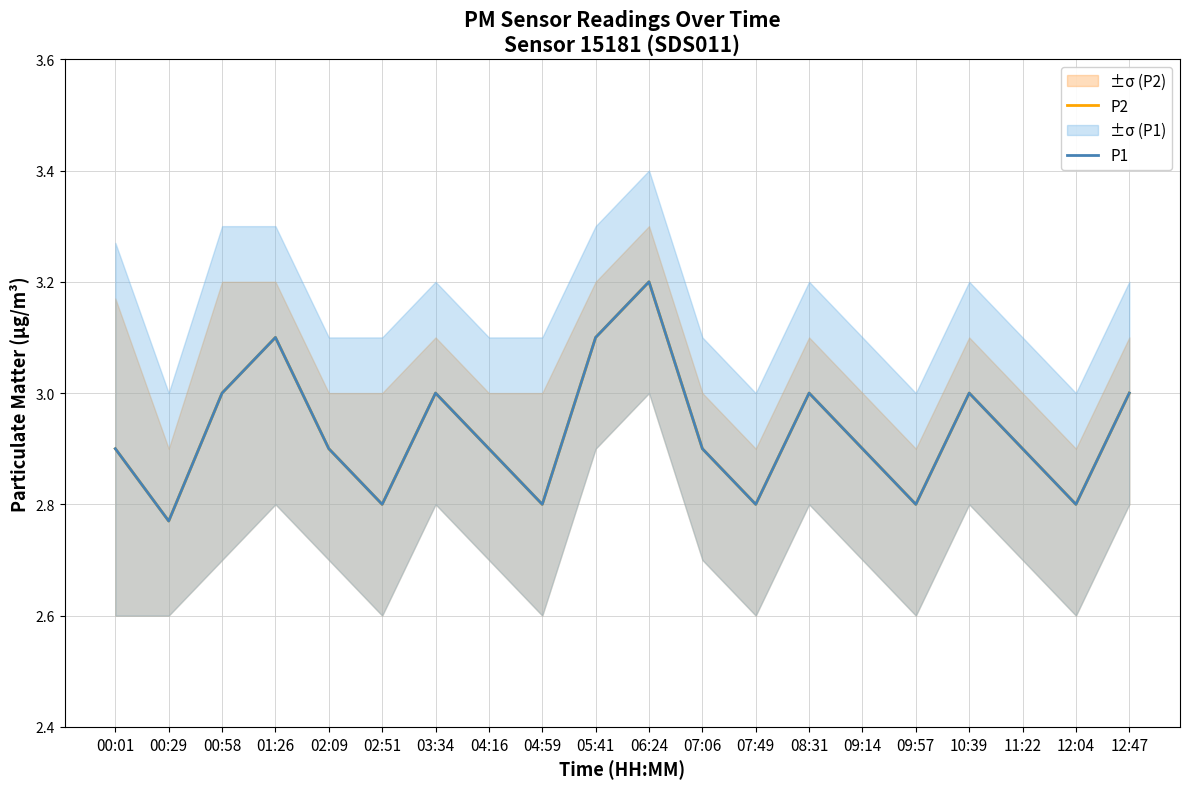

Is it true that P2 equals 1.4 at 11:22?

False